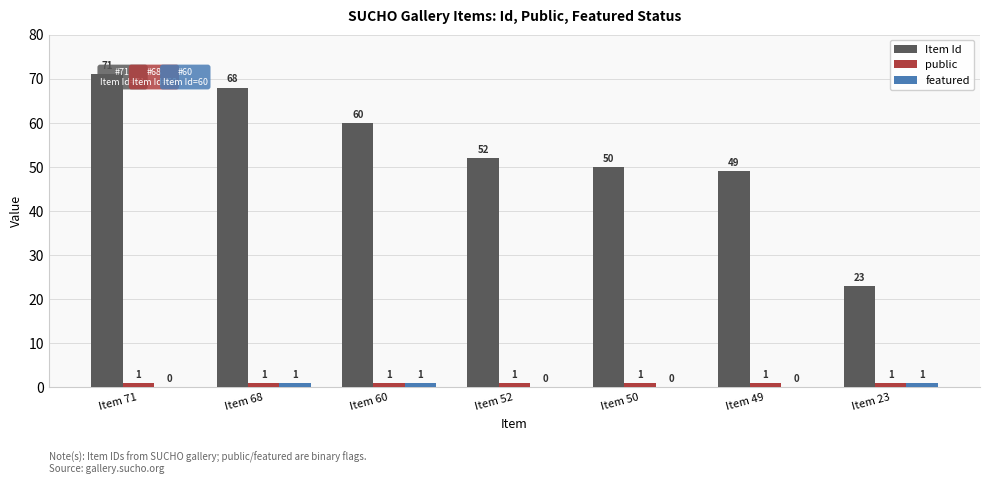

Which series has the largest total across all categories?

Item Id